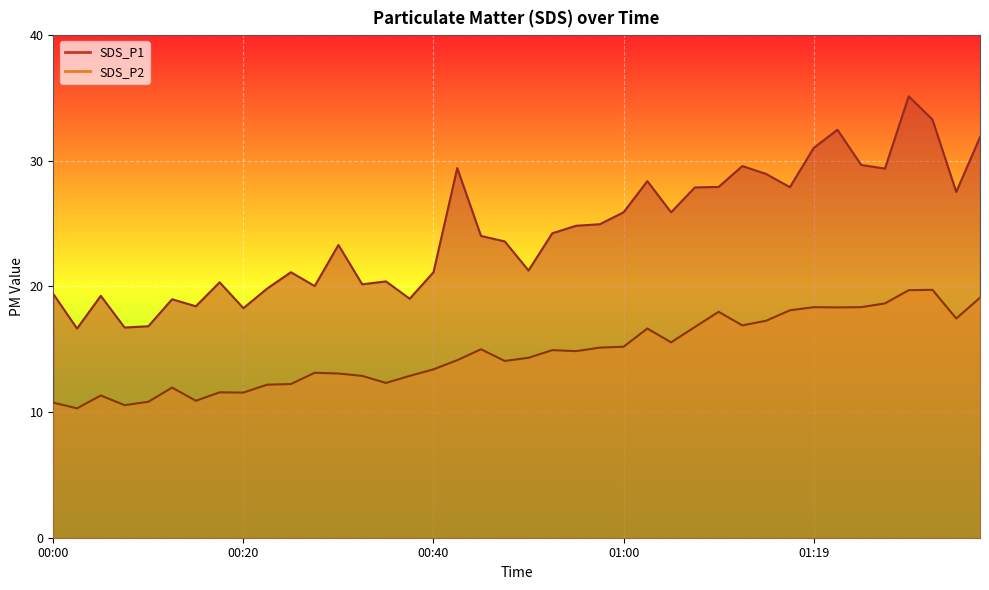

What is the difference between the second highest and minimum values in the SDS_P1 series?

16.6